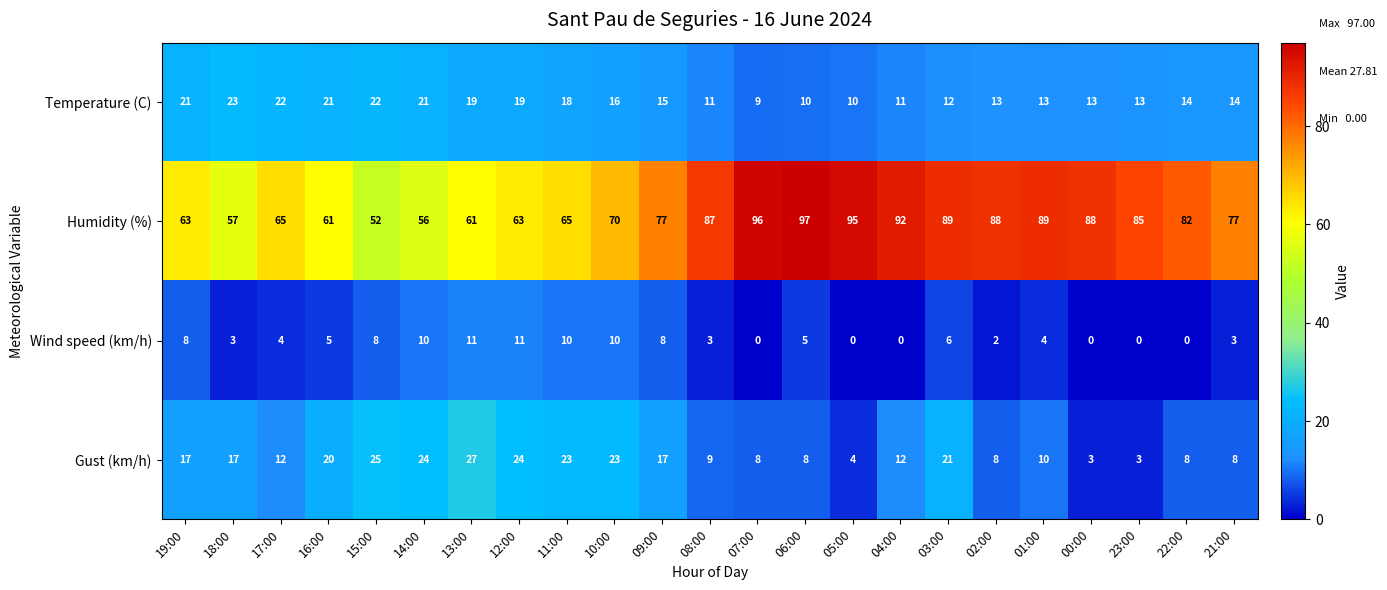

True or false: Gust (km/h) has a value of 11 at 07:00.

False